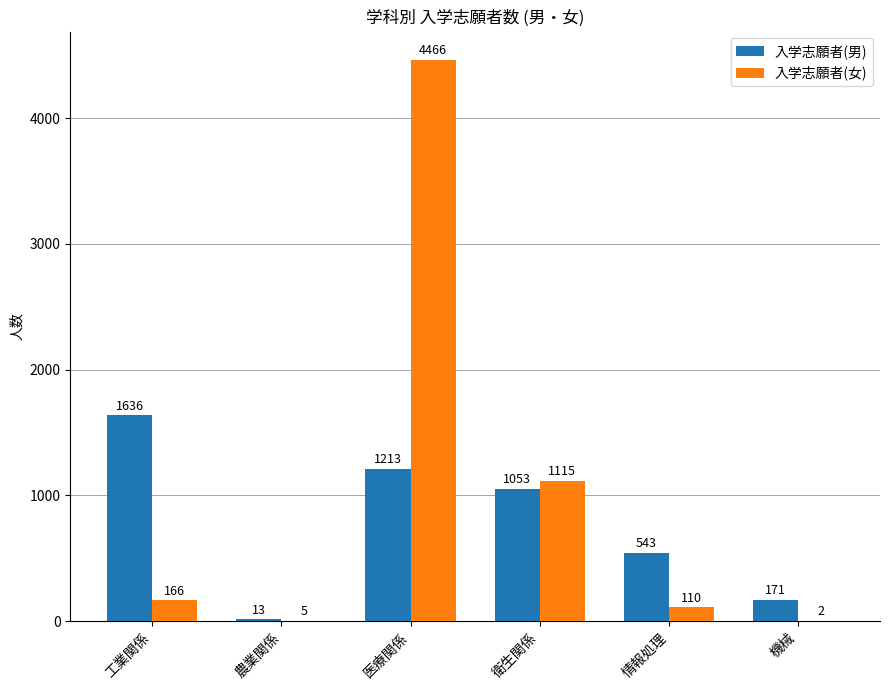

What is the sum of all 入学志願者(女) values?

5864